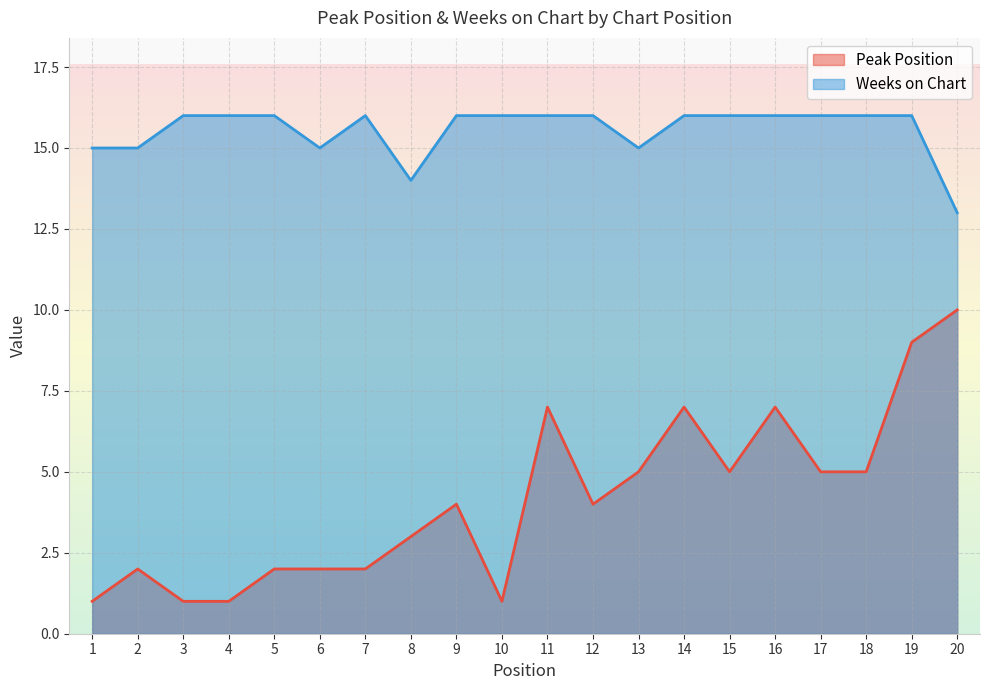

What is the highest value of the Weeks on Chart series?

16